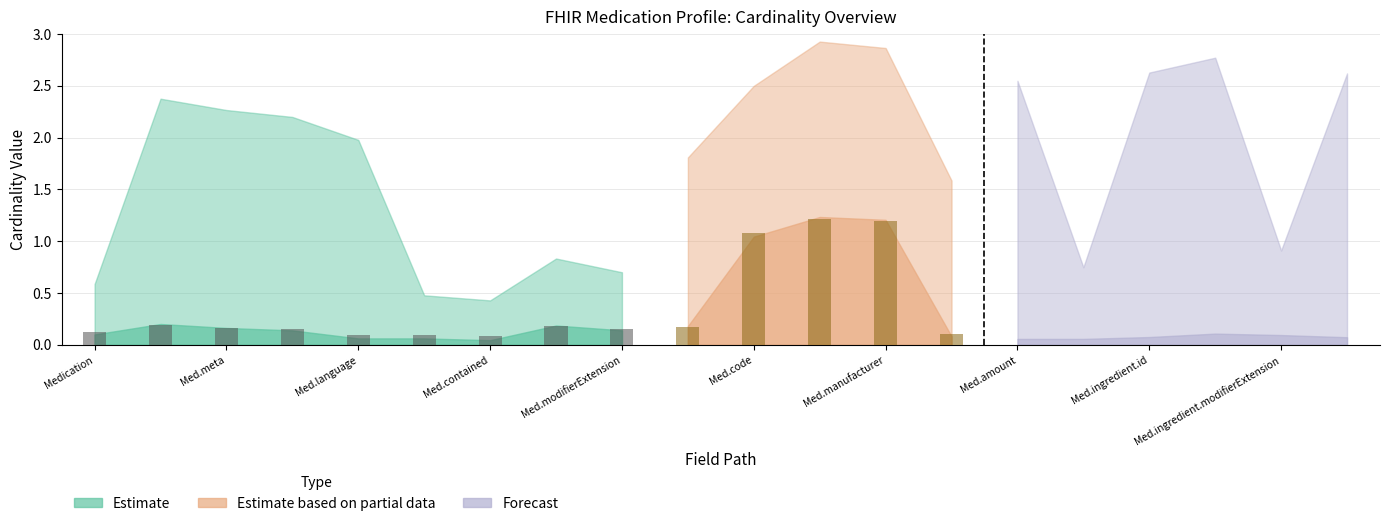

What is the difference between the maximum and second lowest values in the Base Min series?

1